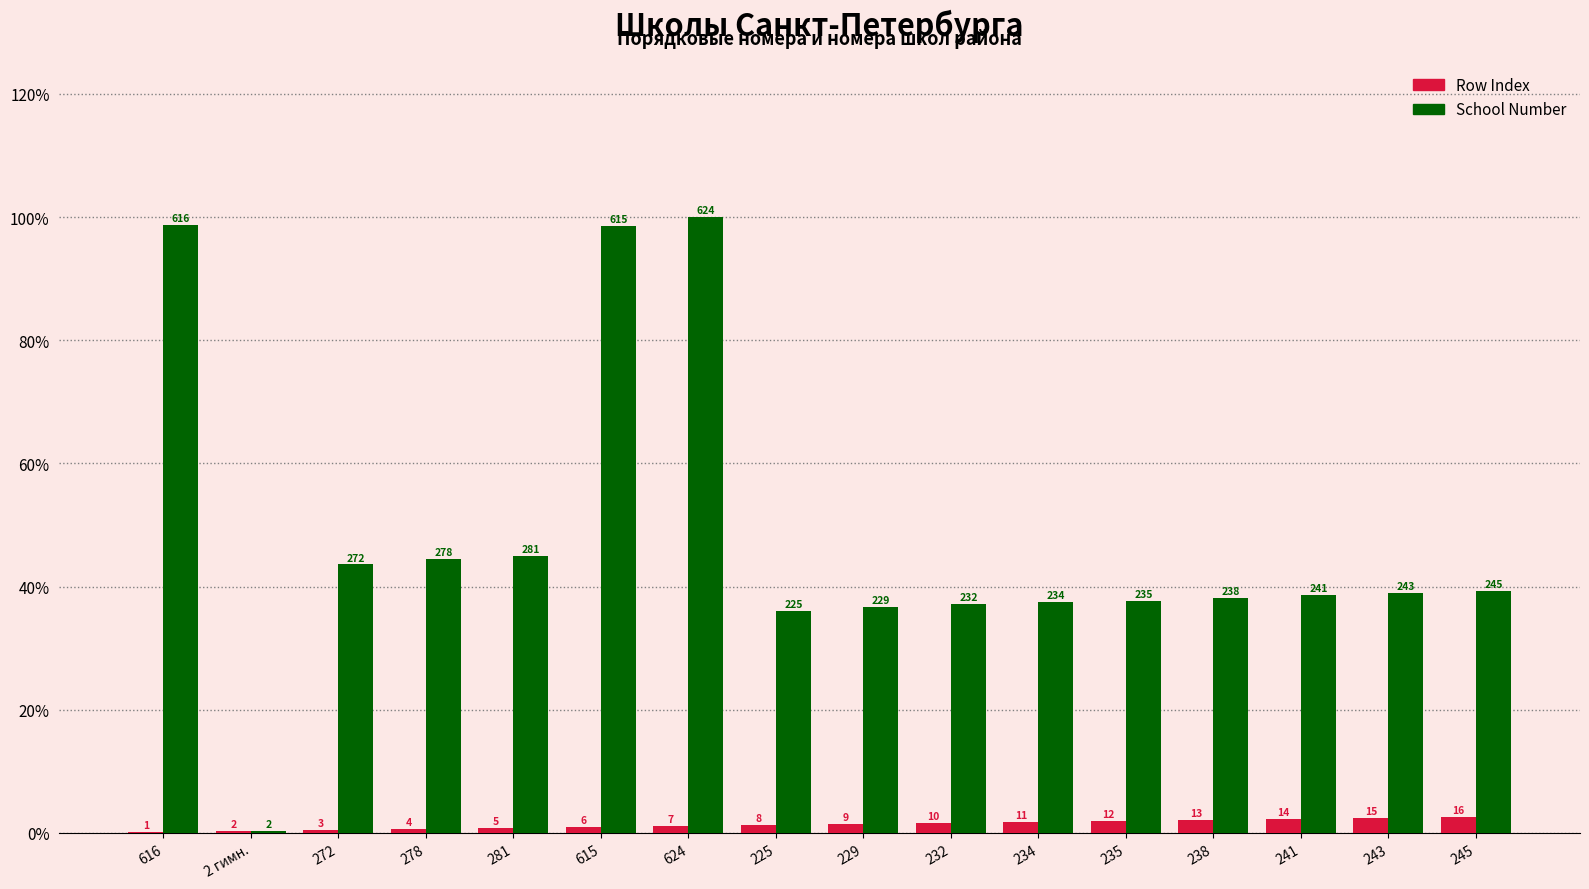

Reading left to right, list all the values displayed in this chart.

Row Index: 0.2	0.3	0.5	0.6	0.8	1.0	1.1	1.3	1.4	1.6	1.8	1.9	2.1	2.2	2.4	2.6
School Number: 98.7	0.3	43.6	44.6	45.0	98.6	100.0	36.1	36.7	37.2	37.5	37.7	38.1	38.6	38.9	39.3